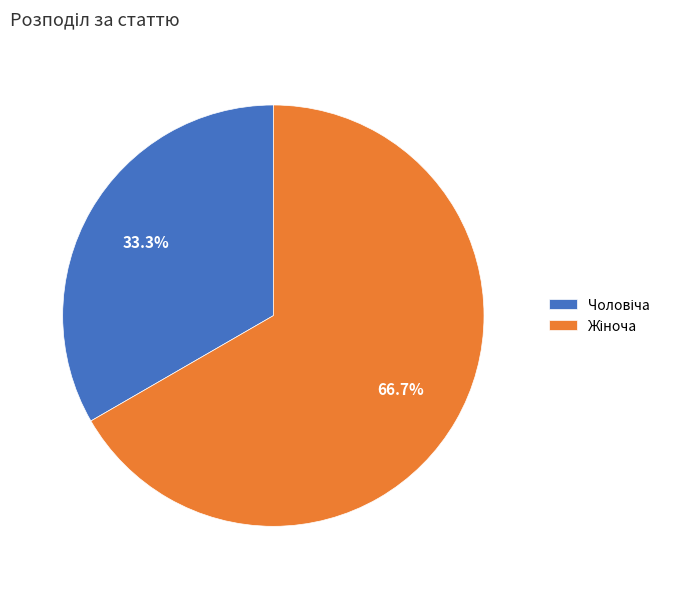

Is there any slice that represents more than half of the pie?

Yes